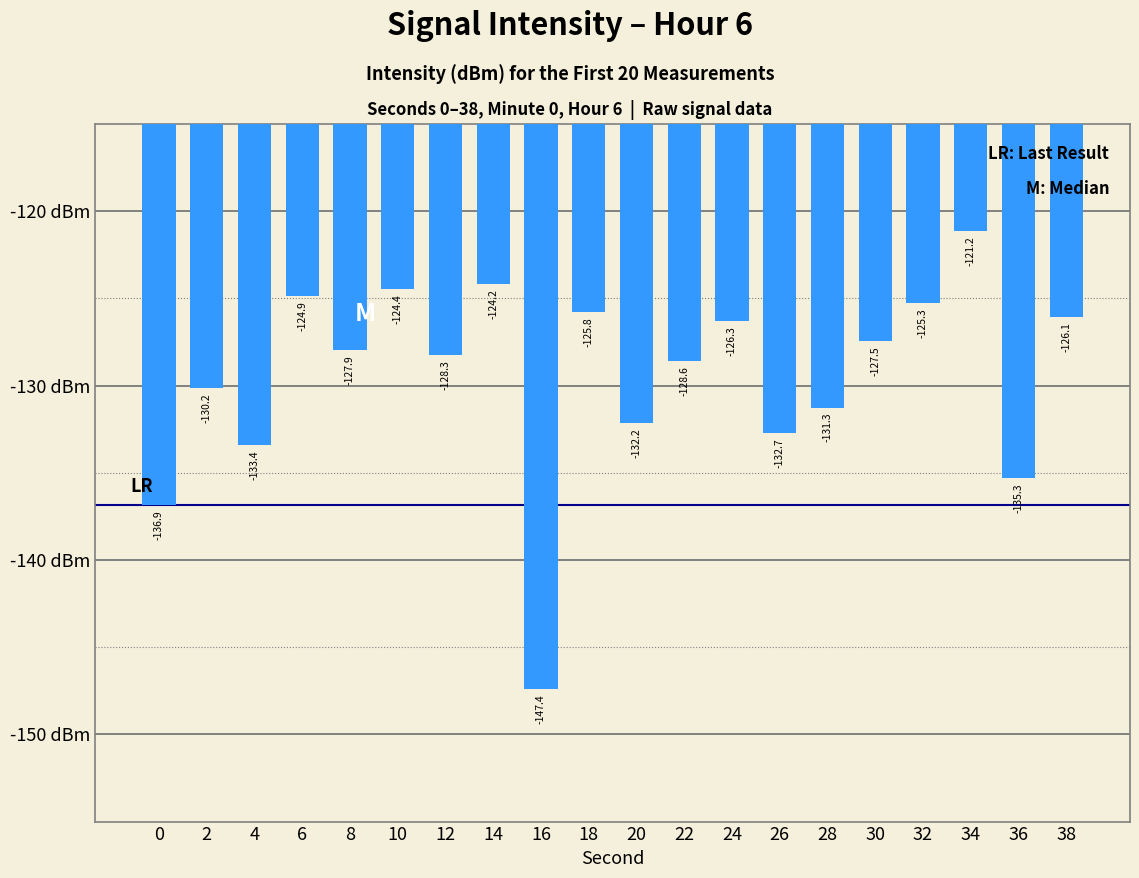

Reading right to left, what are all the values shown in this chart?

38=-126.1	36=-135.3	34=-121.2	32=-125.3	30=-127.5	28=-131.3	26=-132.7	24=-126.3	22=-128.6	20=-132.2	18=-125.8	16=-147.4	14=-124.2	12=-128.3	10=-124.4	8=-127.9	6=-124.9	4=-133.4	2=-130.2	0=-136.9